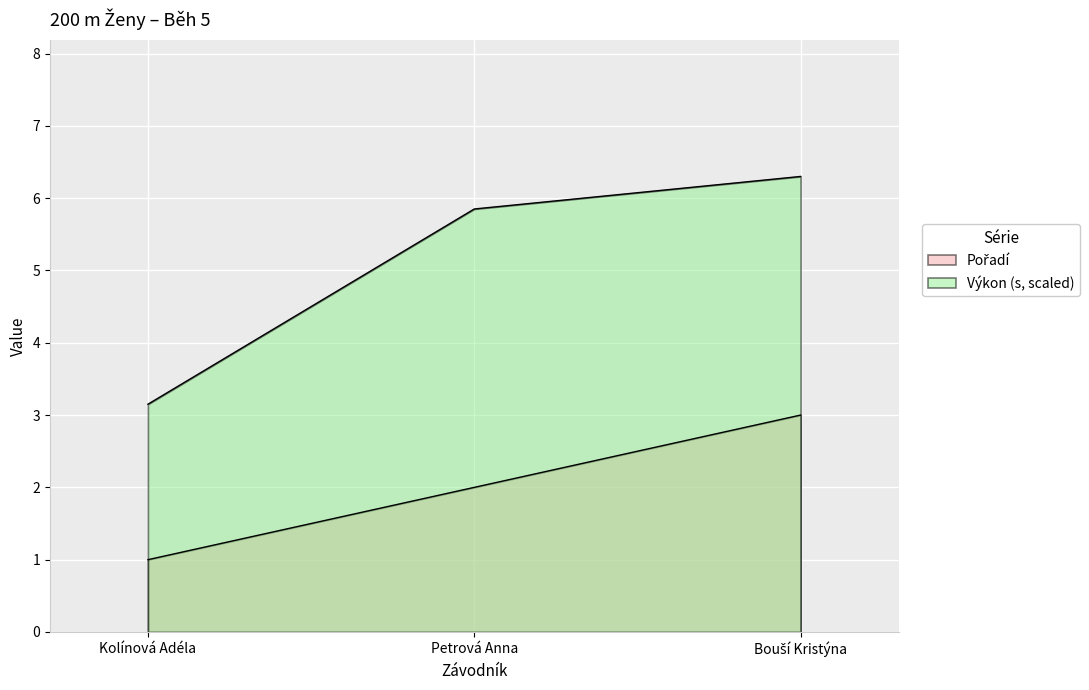

Which series has the largest total across all categories?

Výkon